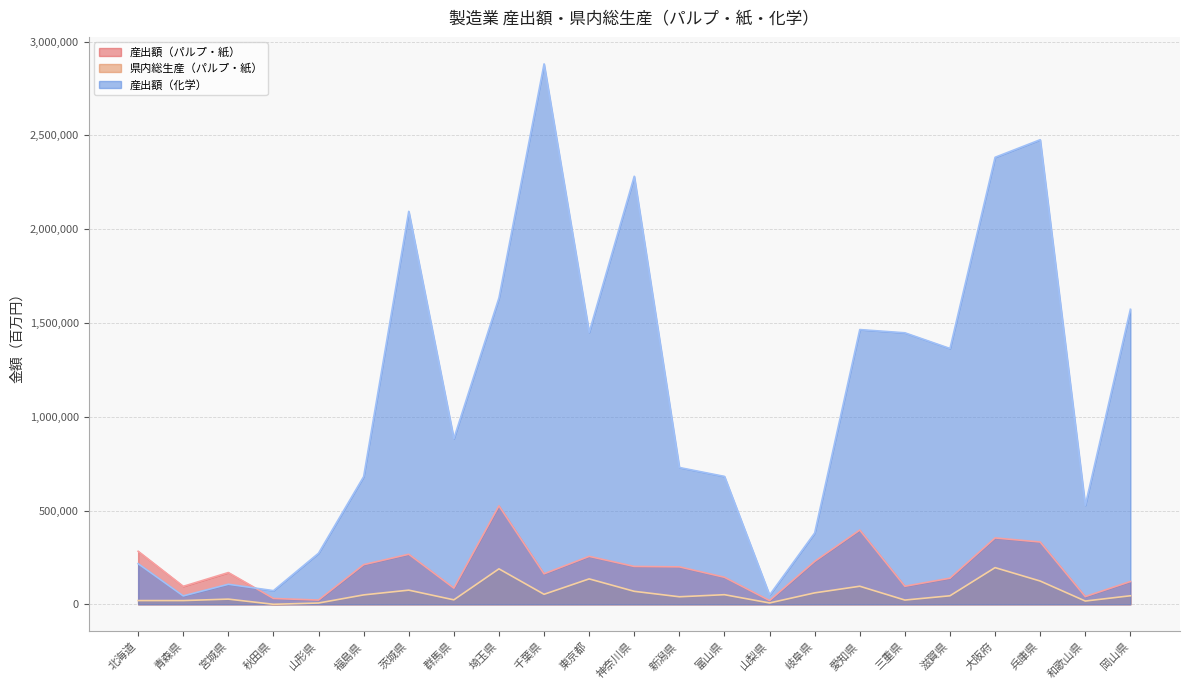

What is the value of the 産出額（化学） point at the 16th from the left?

380080